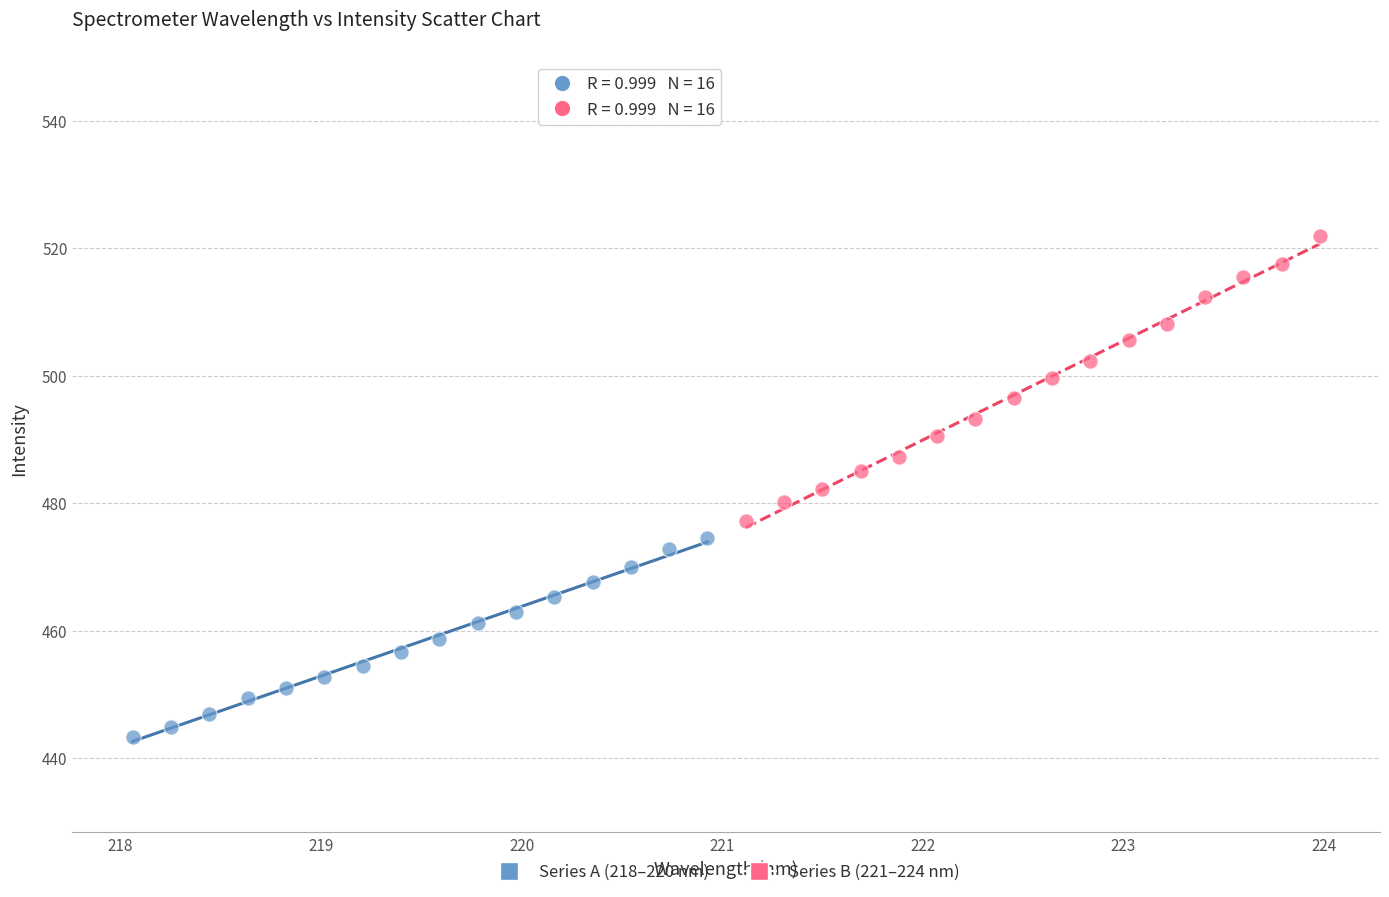

What are all the series names shown in the legend?

Series A (218–220 nm), Series B (221–224 nm)